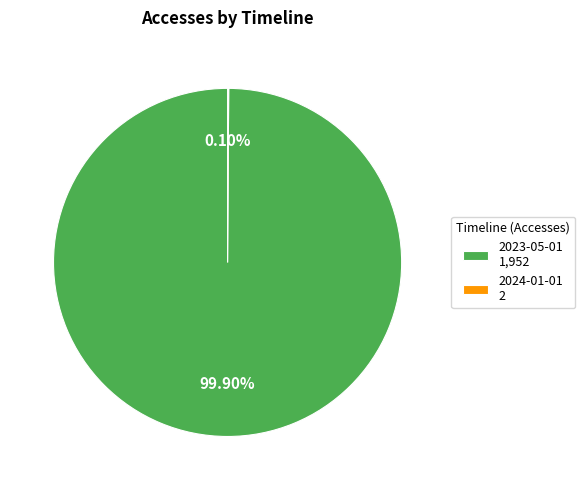

Does 2023-05-01 1,952 represent more than half of the total?

Yes